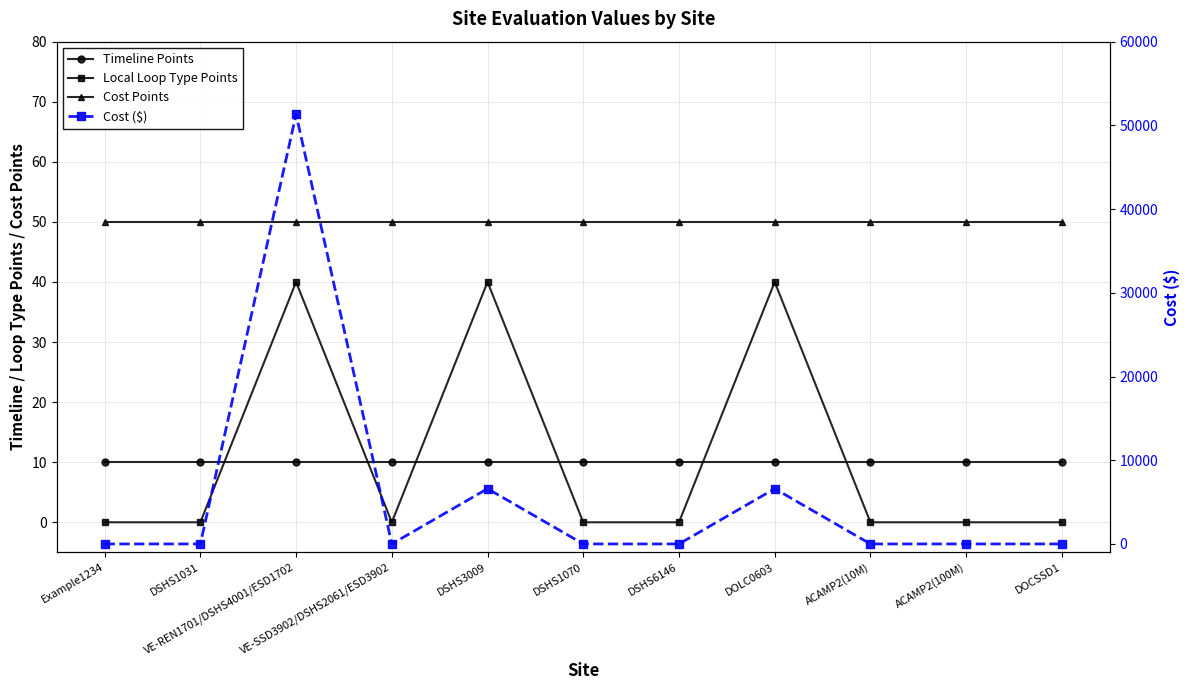

Which series changed the most between DSHS1031 and VE-SSD3902/DSHS2061/ESD3902?

Timeline Points